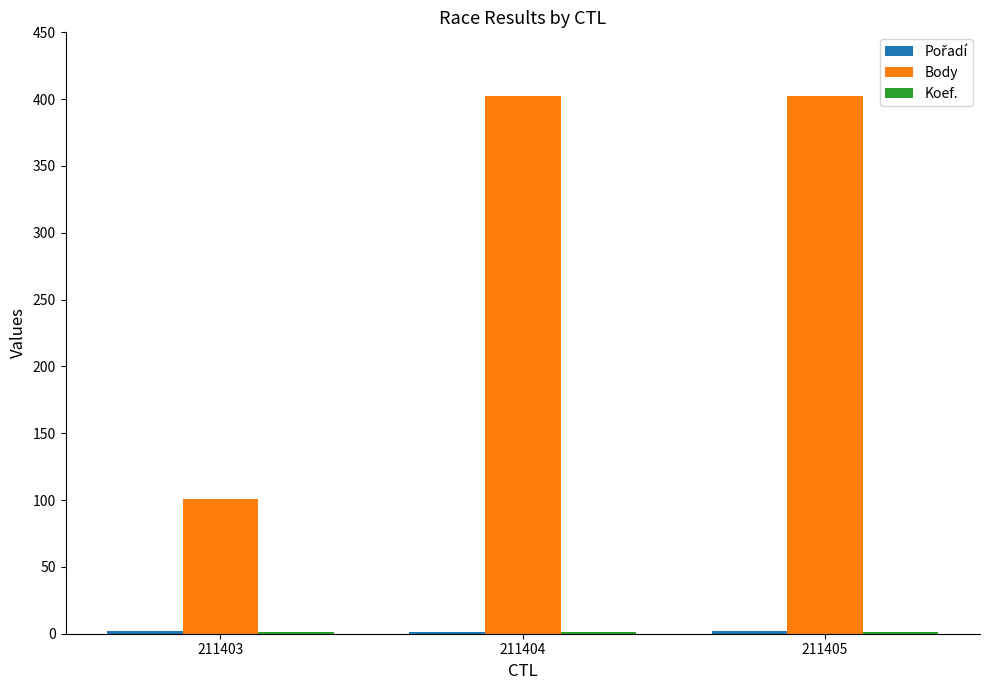

What is the average value of the Body series?

302